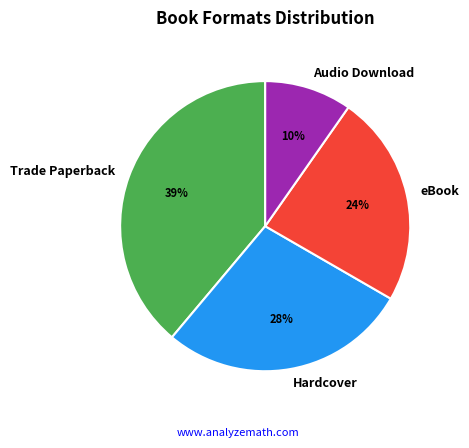

To the nearest percent, what is the difference between the largest and smallest slice percentages?

29%